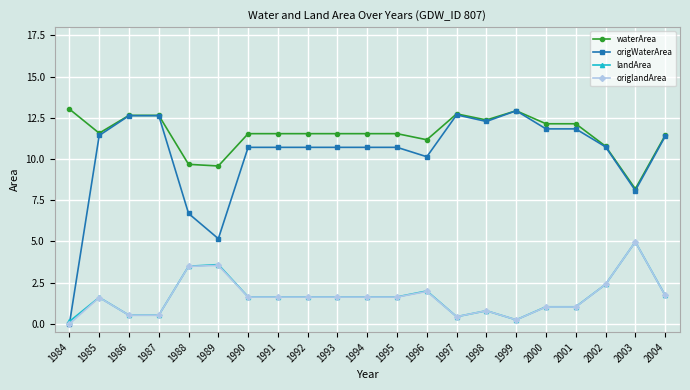

True or false: landArea and waterArea intersect in this chart.

False